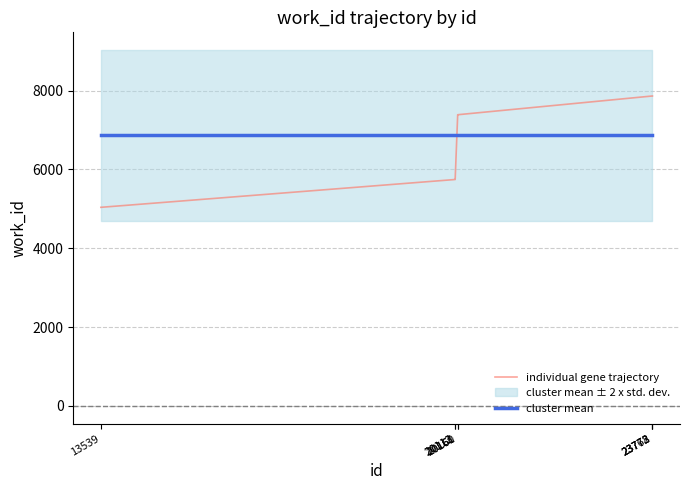

Which series changed the most between 20113 and 20160?

individual gene trajectory